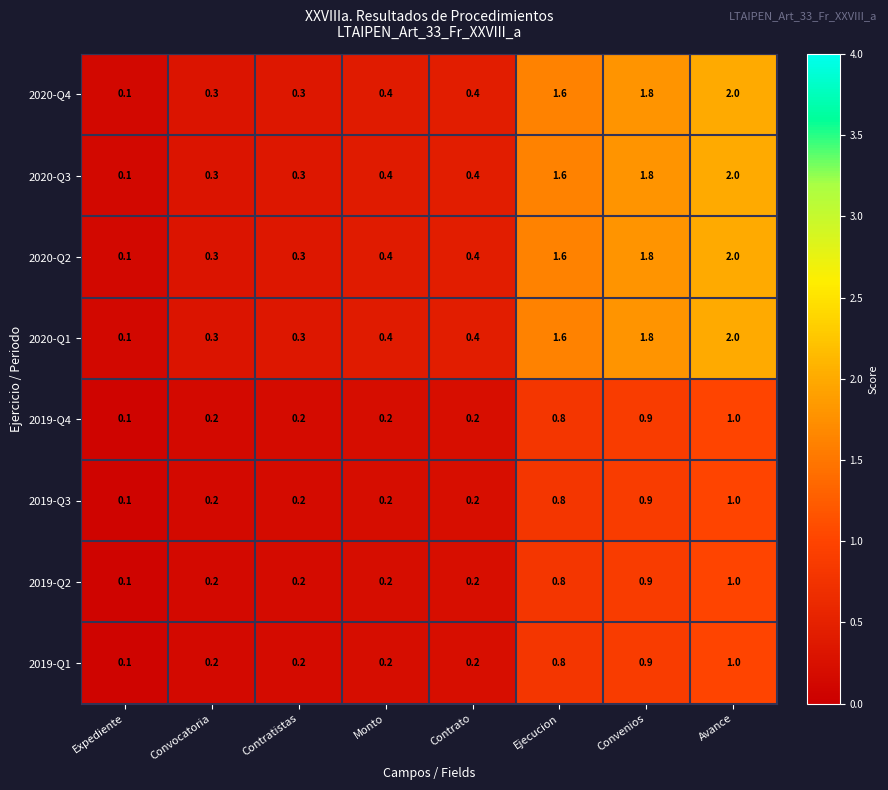

What is the maximum value shown in the chart?

2.0